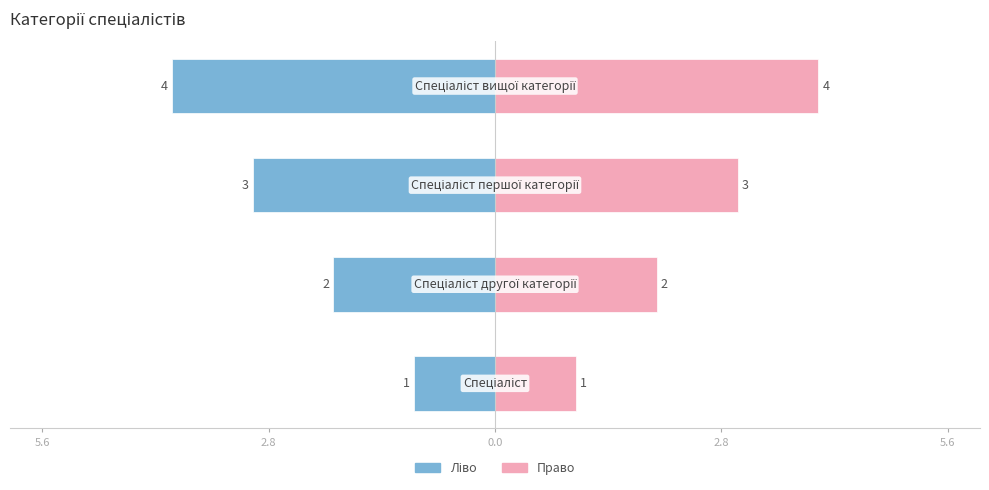

What is the difference between the highest and lowest values at 2.8?

4